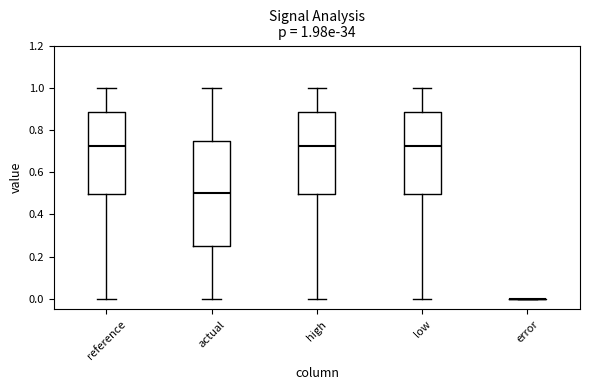

Comparing the boxes themselves (not the whiskers), which one is the tallest?

actual